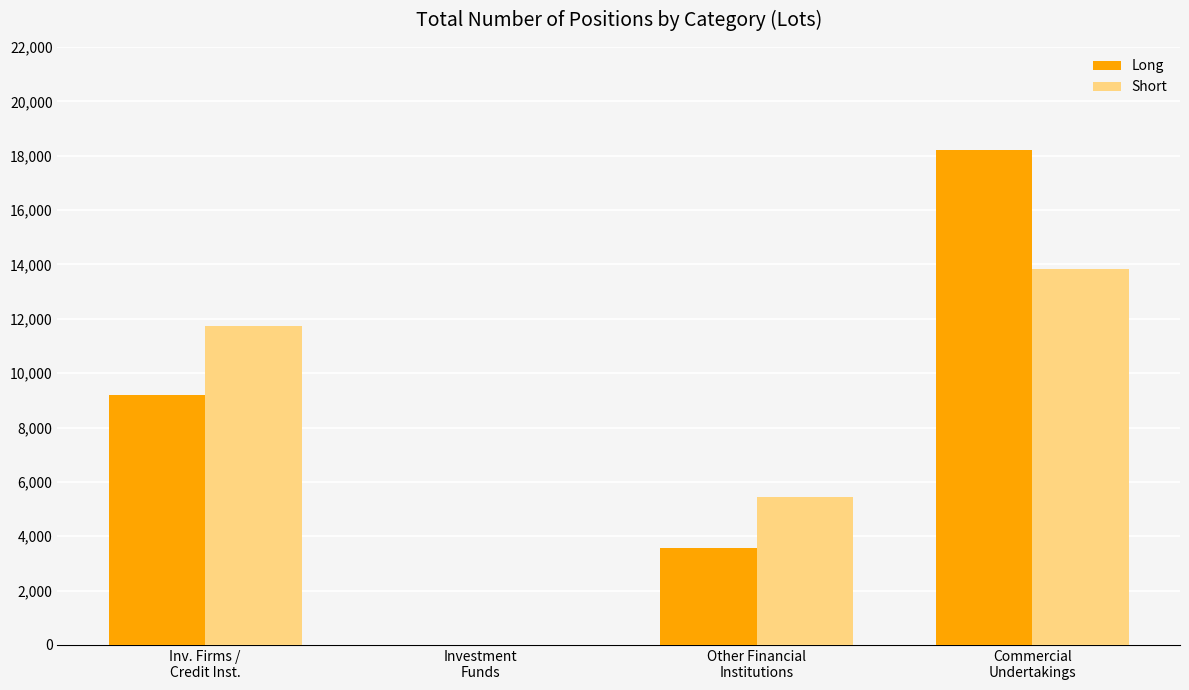

What is the sum of all Long values?

30996.2